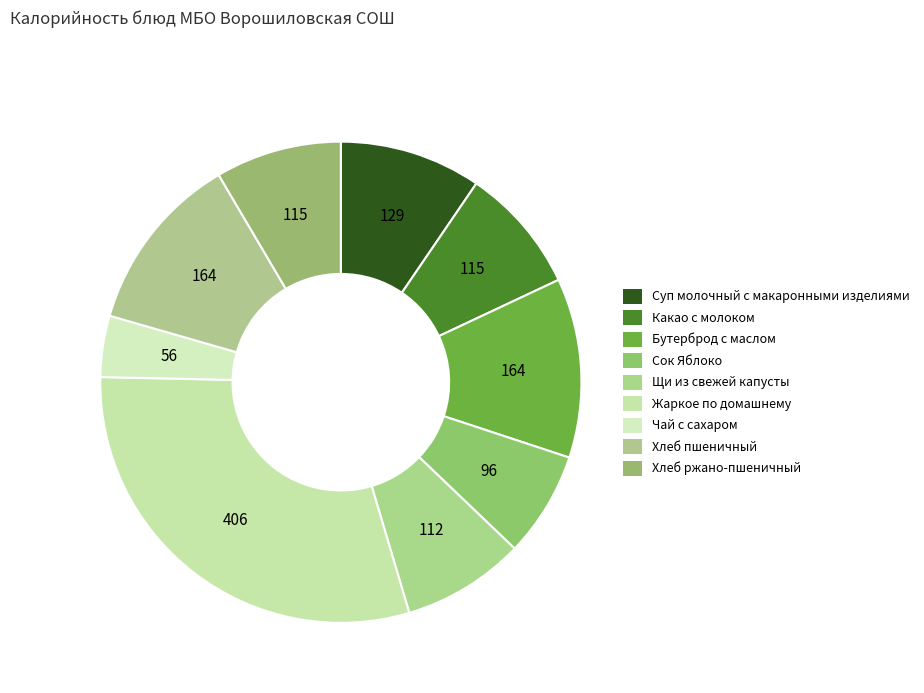

Count the number of slices in the pie.

9